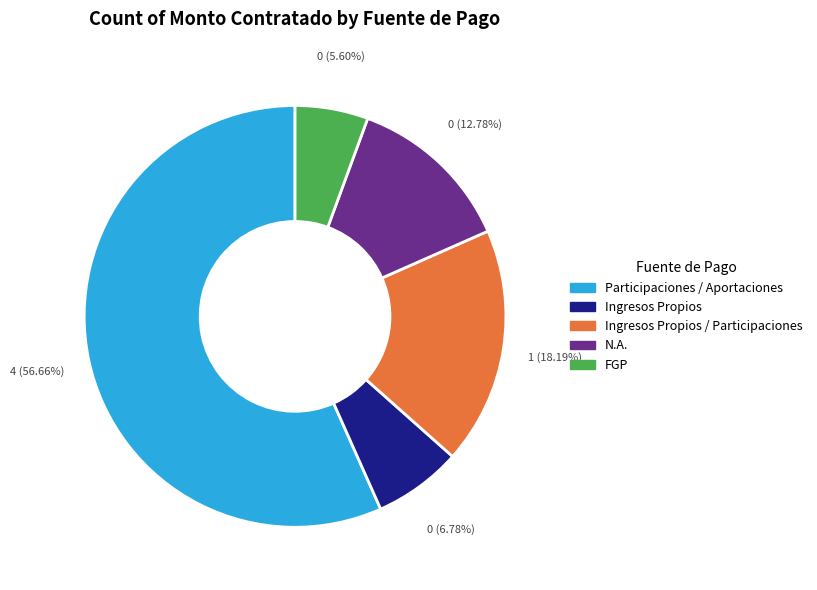

Is there any slice that represents more than half of the pie?

Yes